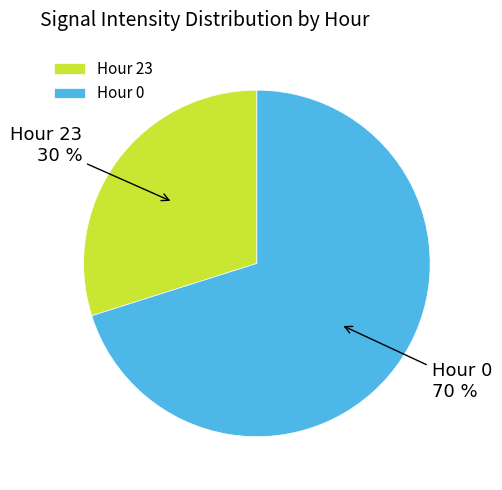

How many segments does this pie chart have?

2